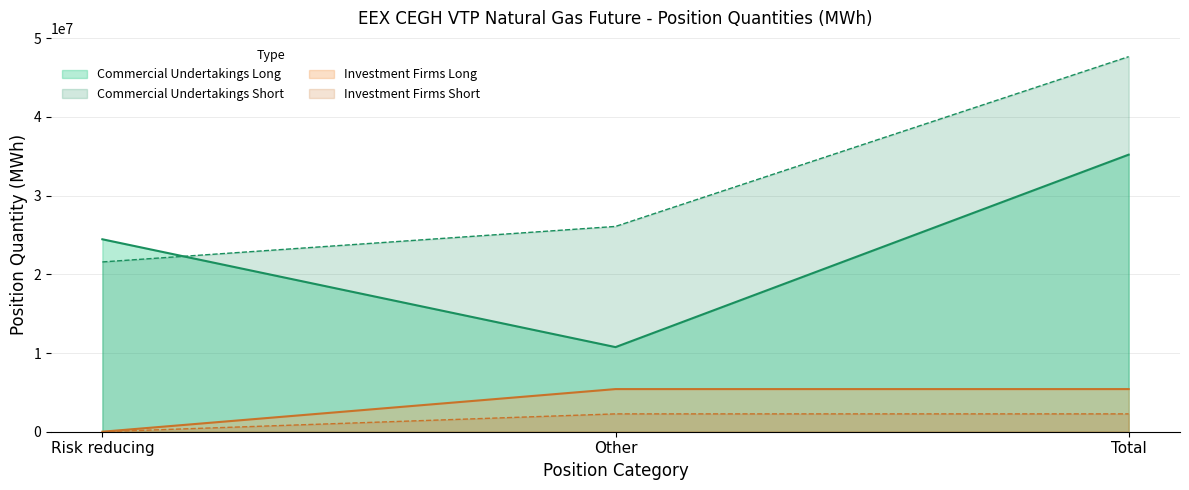

The Commercial Undertakings Short series shows 16318603 at Total. True or false?

False